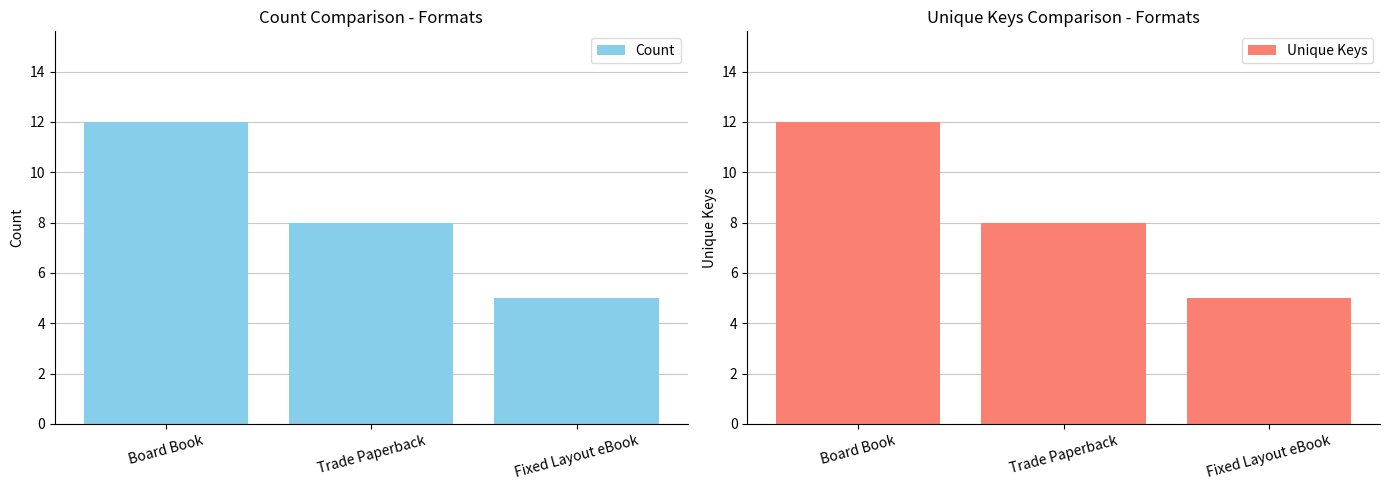

Is it true that Count equals 5 at Fixed Layout eBook?

True